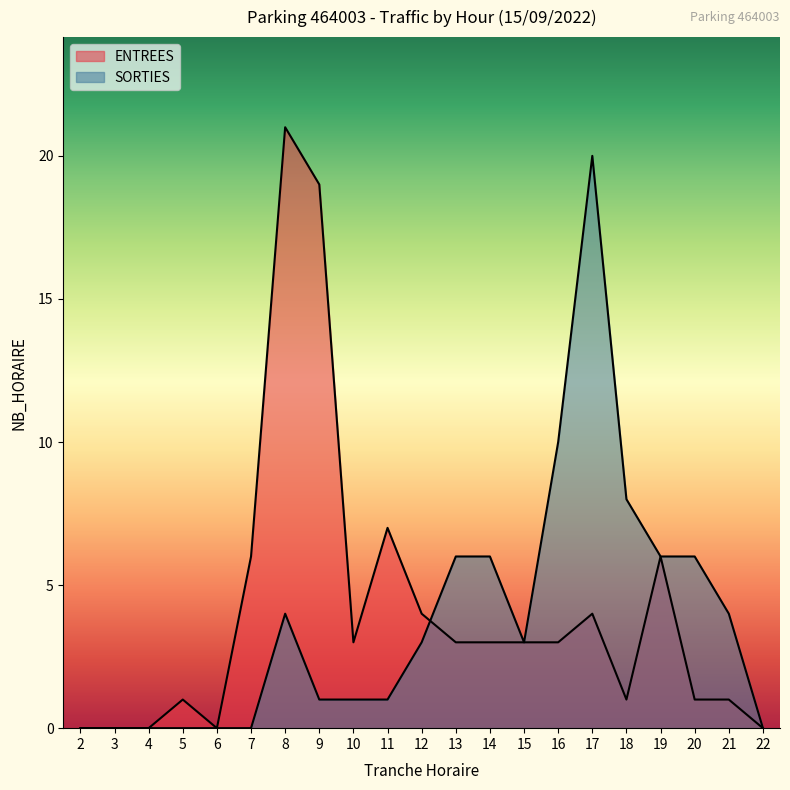

How many data points in SORTIES are less than 3?

10